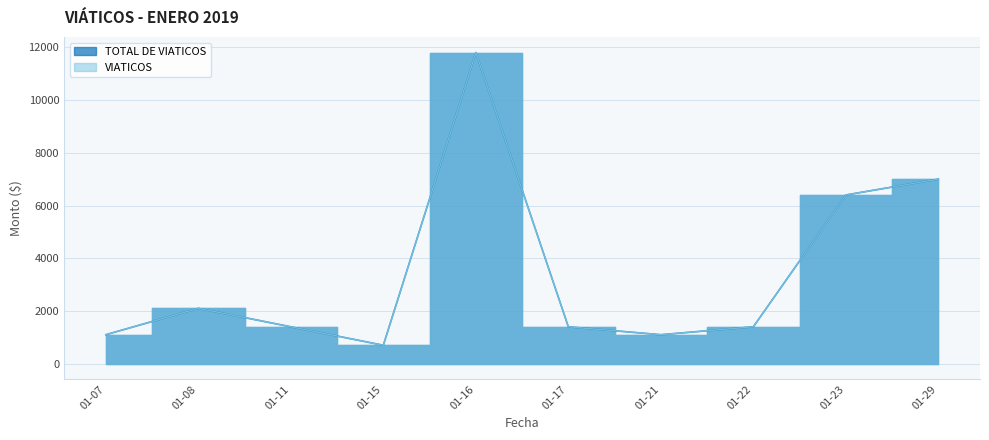

What is the value of the VIATICOS point at the 14th from the left?

1100